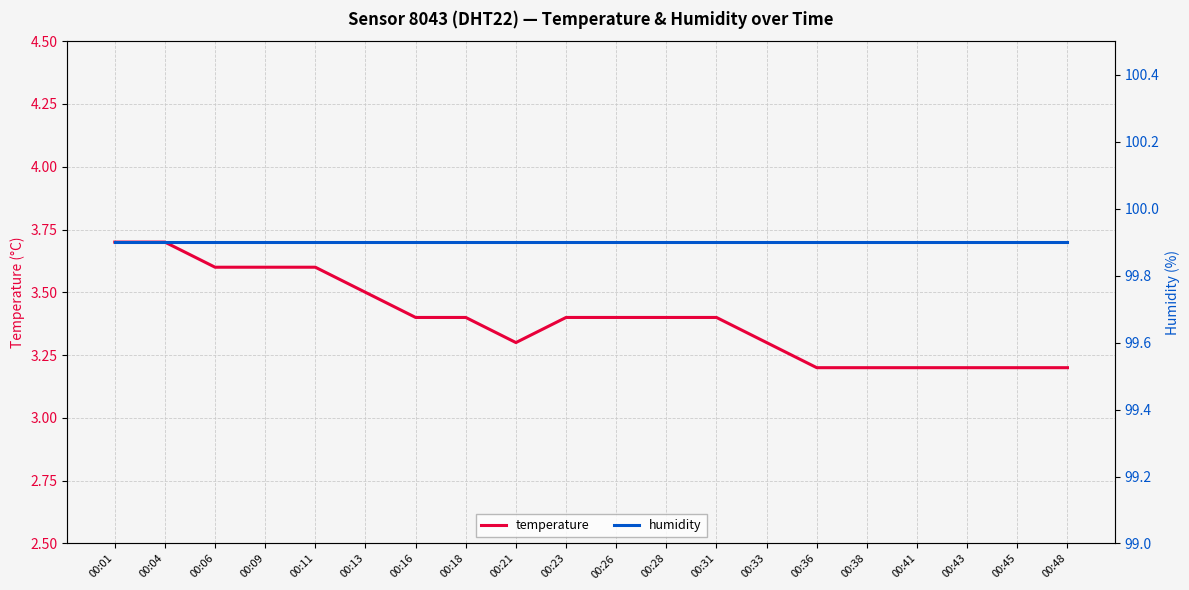

What is the value of the humidity point at the 10th from the left?

99.9